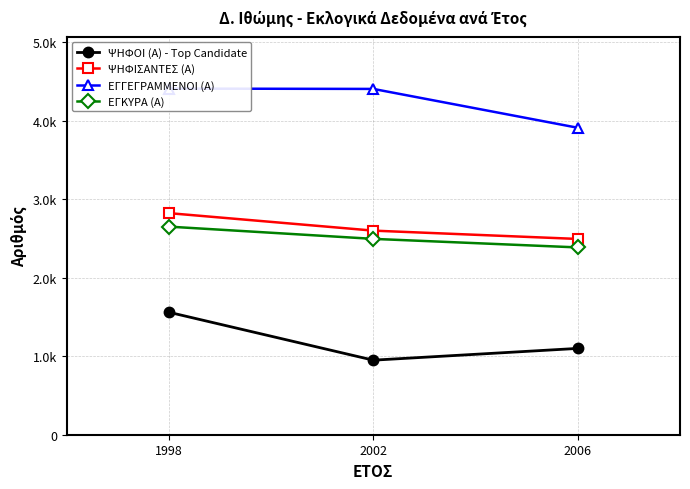

How many lines are shown in the chart?

4